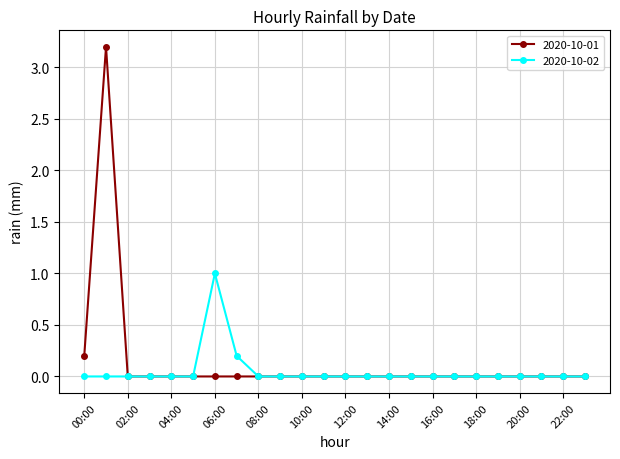

What is the maximum value shown in the chart?

3.2